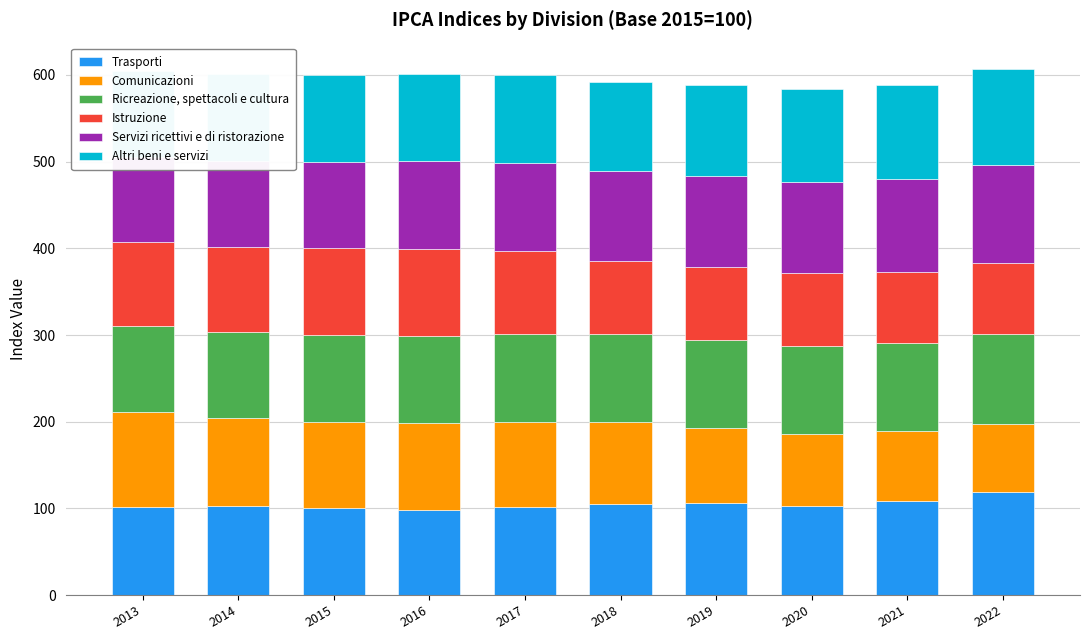

What is the maximum value shown in the chart?

118.8